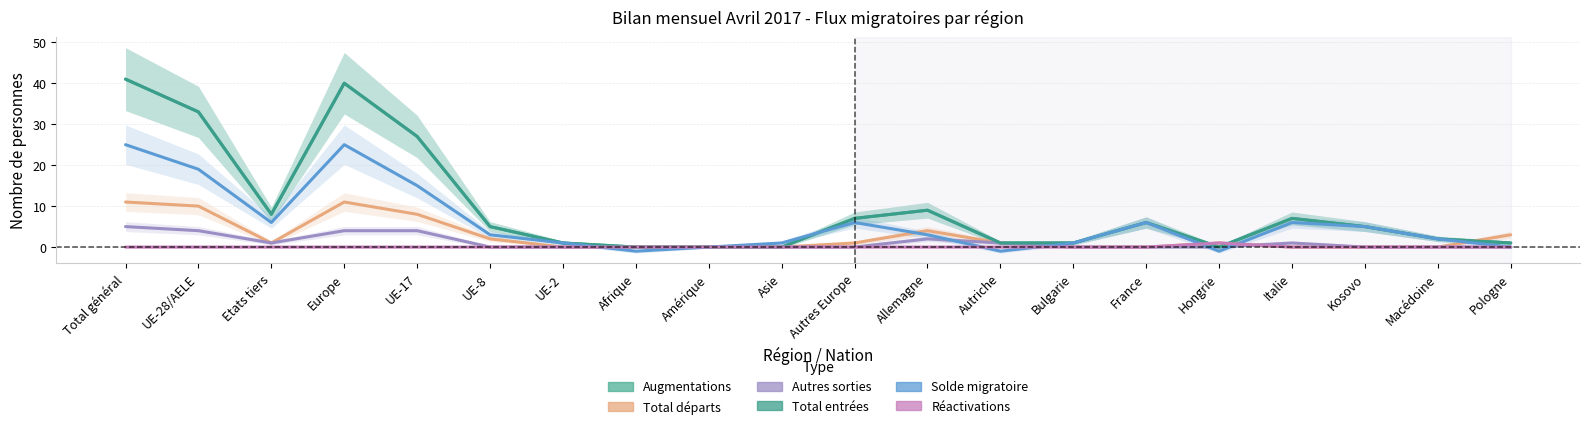

What is the label of the 4th point from the left?

Europe